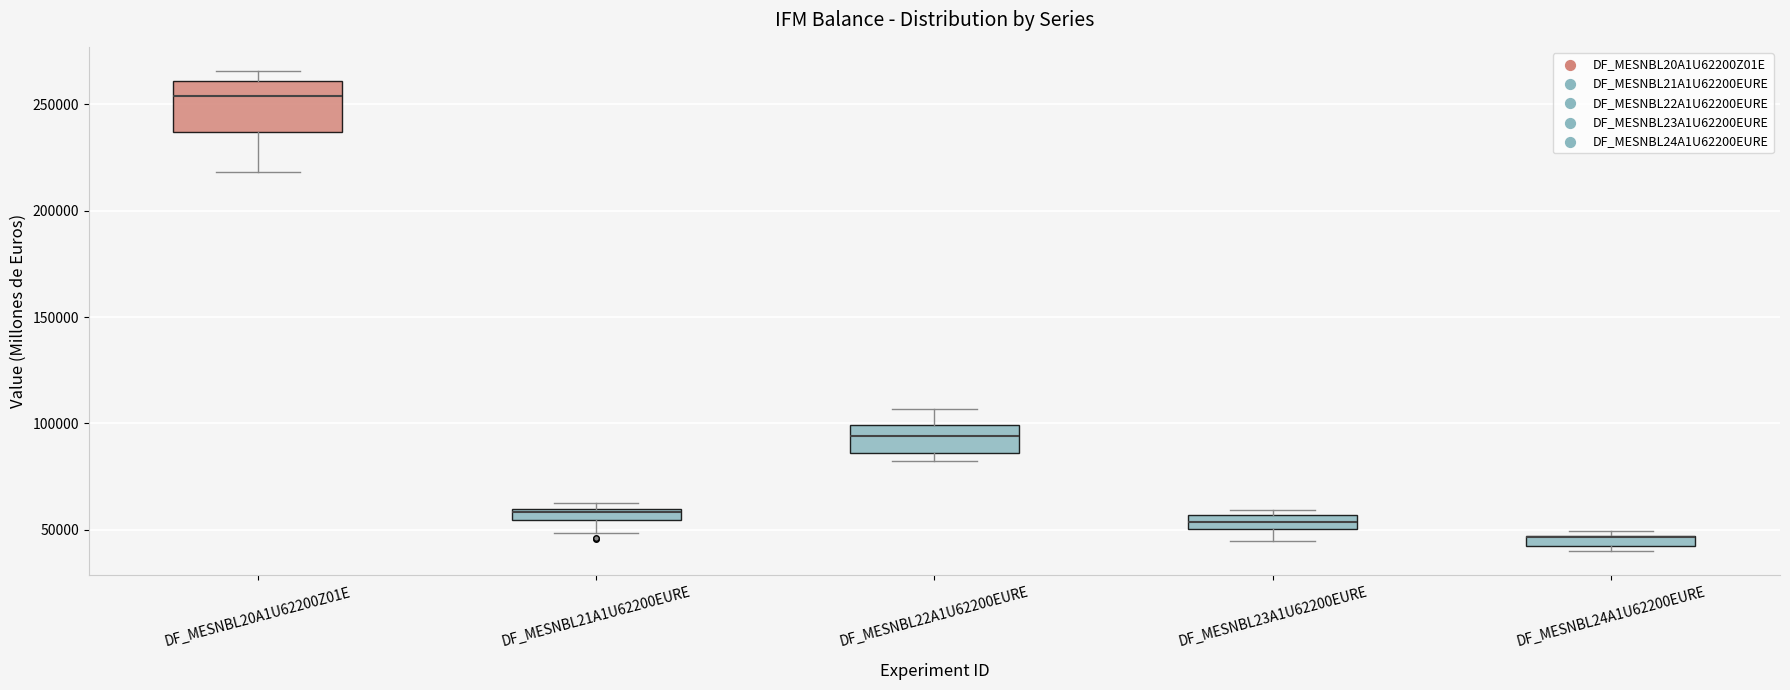

Which box is the tallest, from its lower edge to its upper edge?

DF_MESNBL20A1U62200Z01E